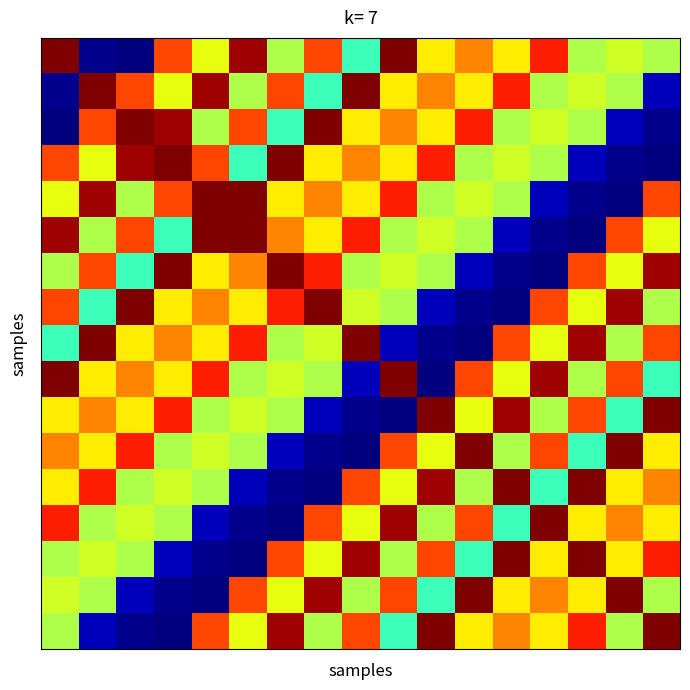

How many data points does each series have?

17